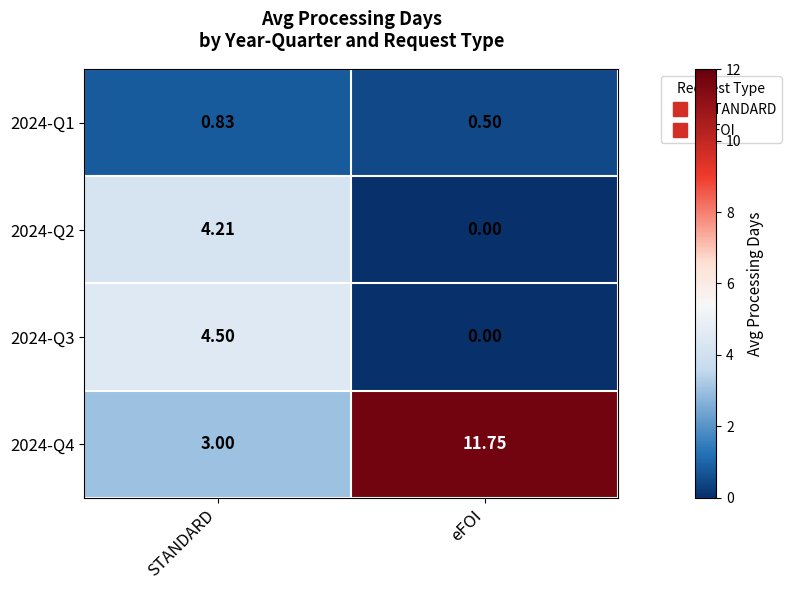

Is the value of 2024-Q4 at eFOI greater than the value of 2024-Q1 at STANDARD?

Yes